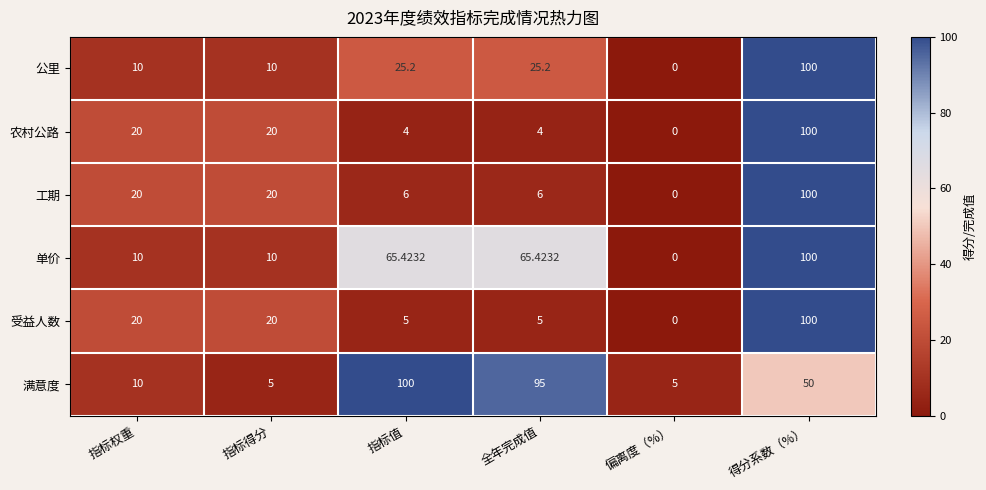

At which category is the sum across all series the highest?

得分系数（%）